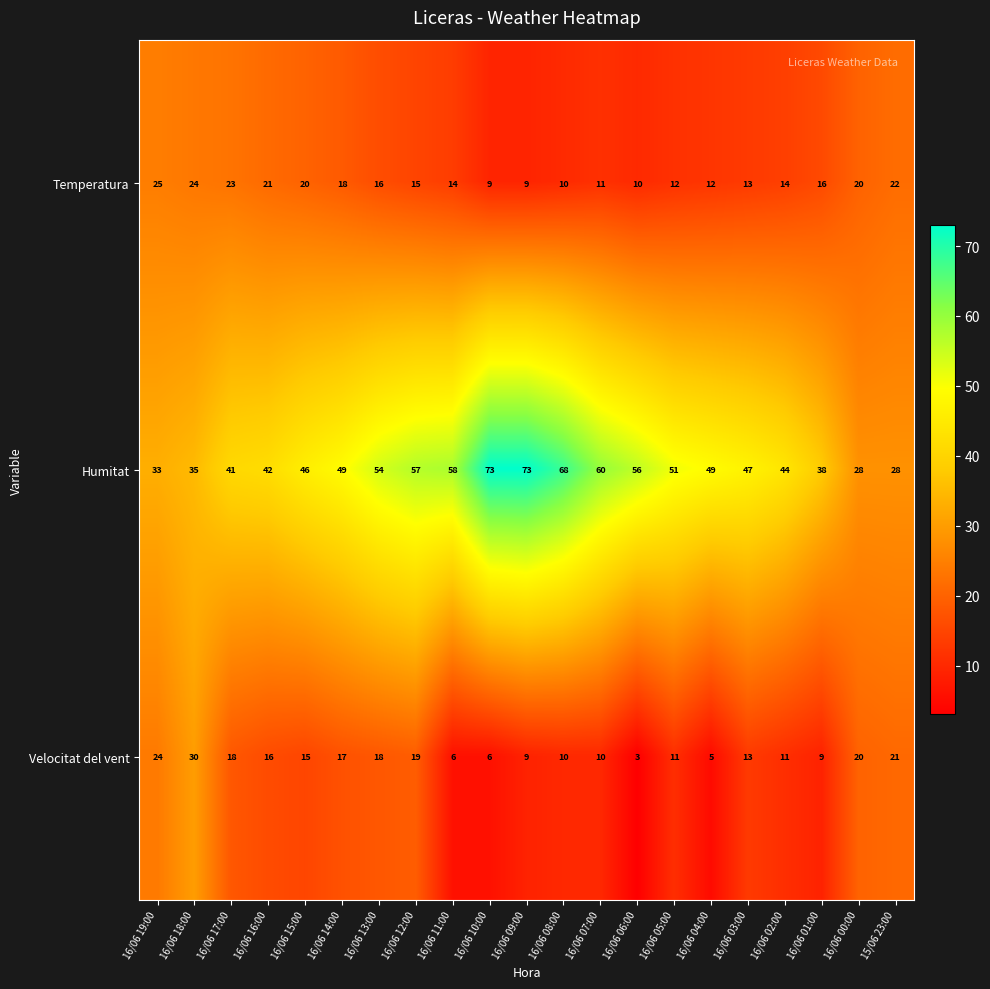

The value of Humitat at 16/06 03:00 is 73. True or false?

False